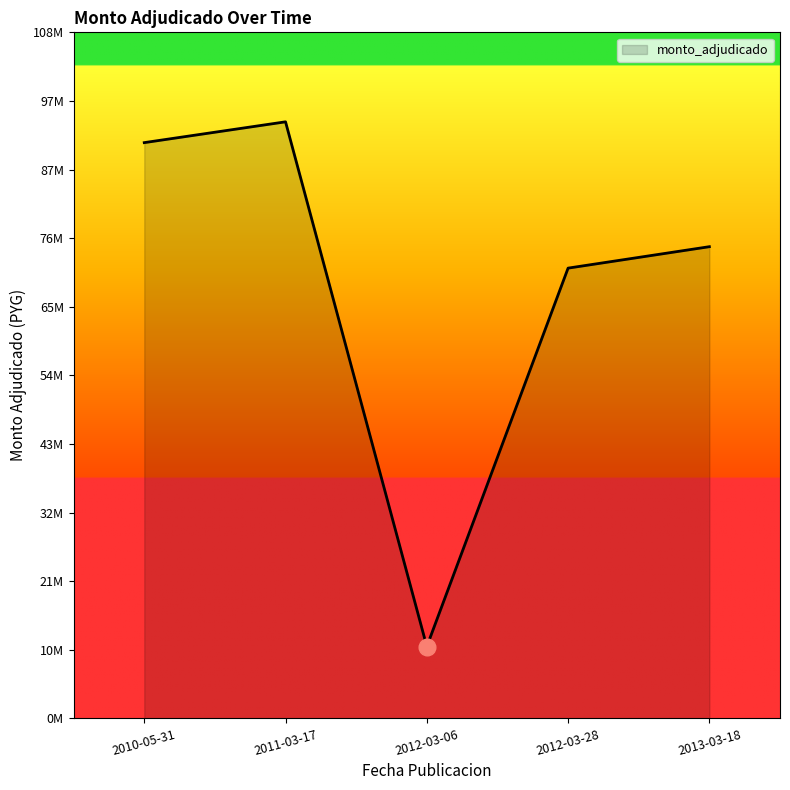

List the labels in order of value, smallest first.

2012-03-06, 2012-03-28, 2013-03-18, 2010-05-31, 2011-03-17